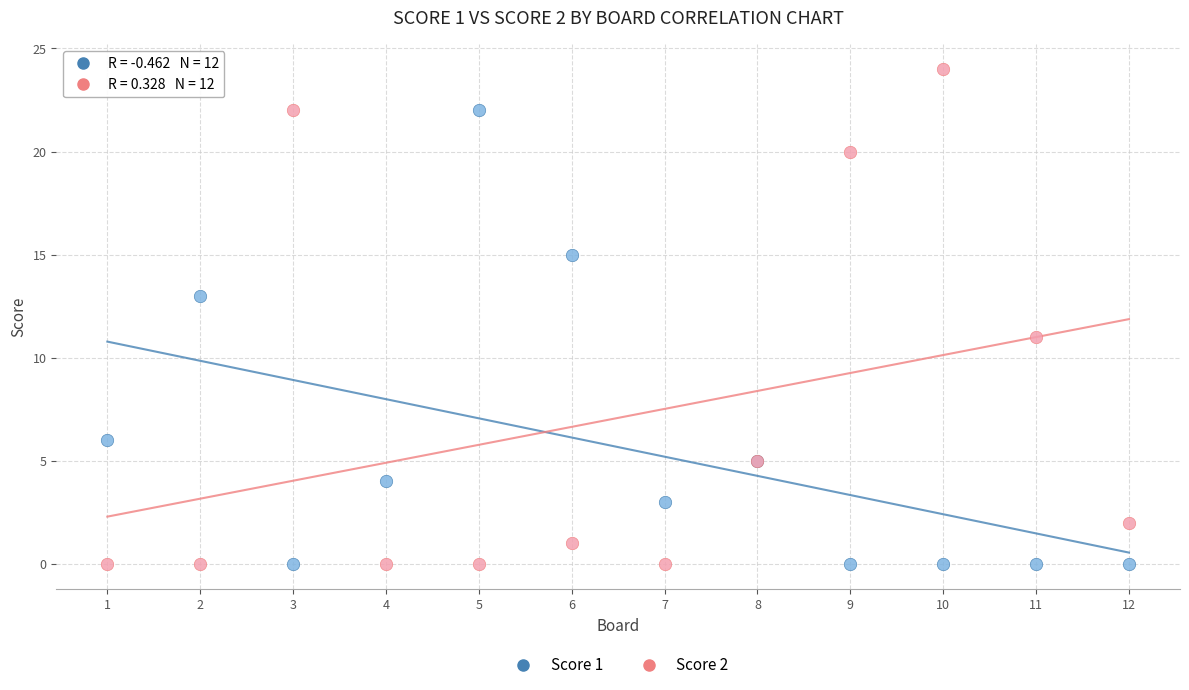

Which series reaches the maximum Y coordinate?

Score 2